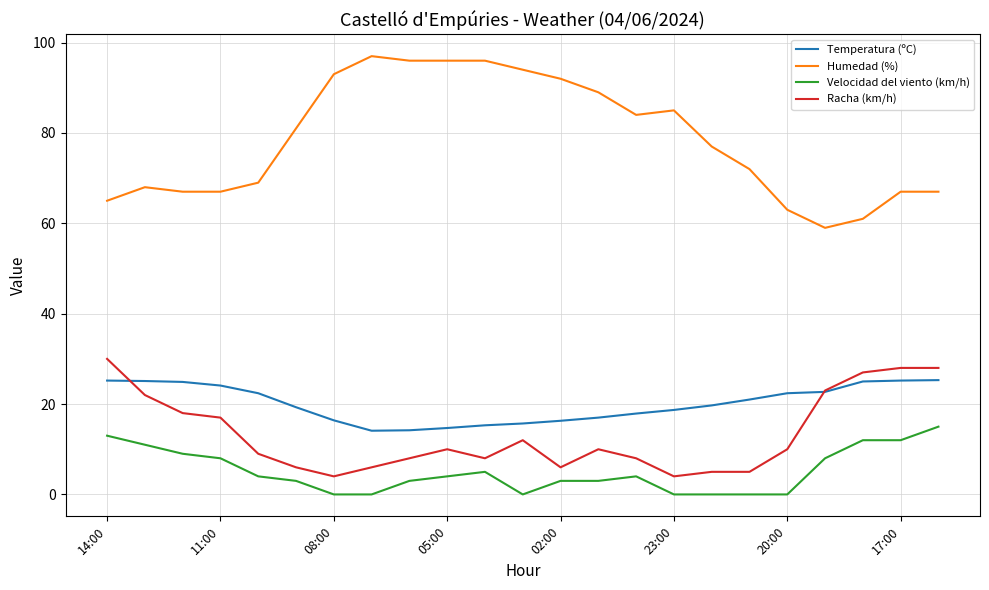

Count the number of categories in the chart.

23